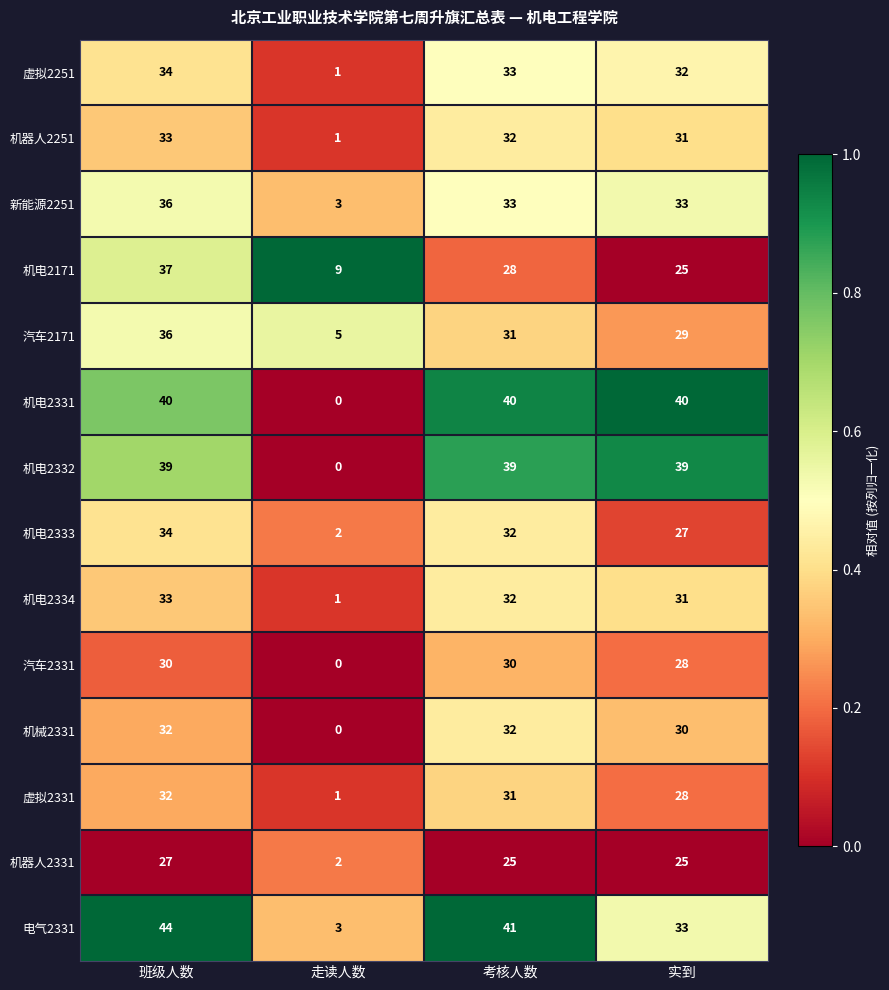

Count the number of data series in this chart.

14